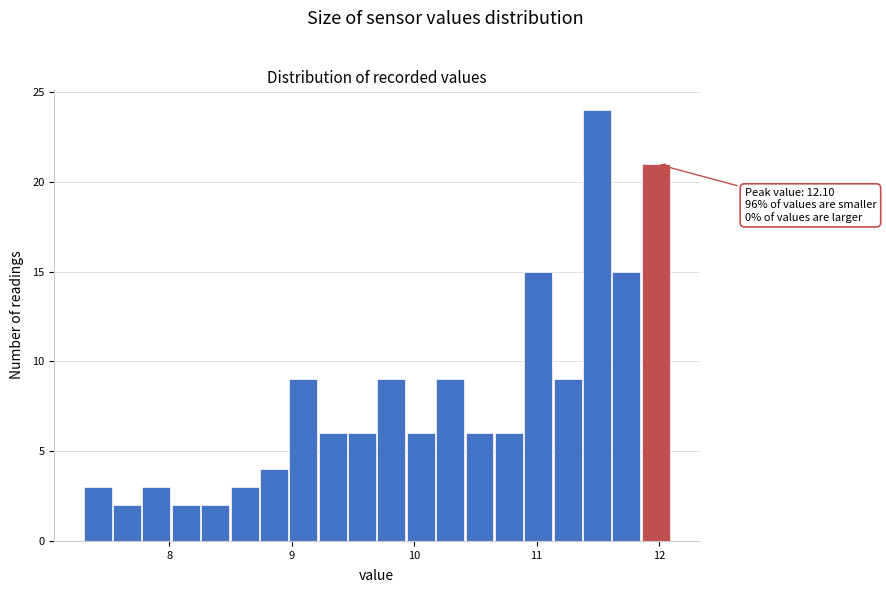

Read against the x-axis, roughly where is the centre of the tallest bar?

11.5